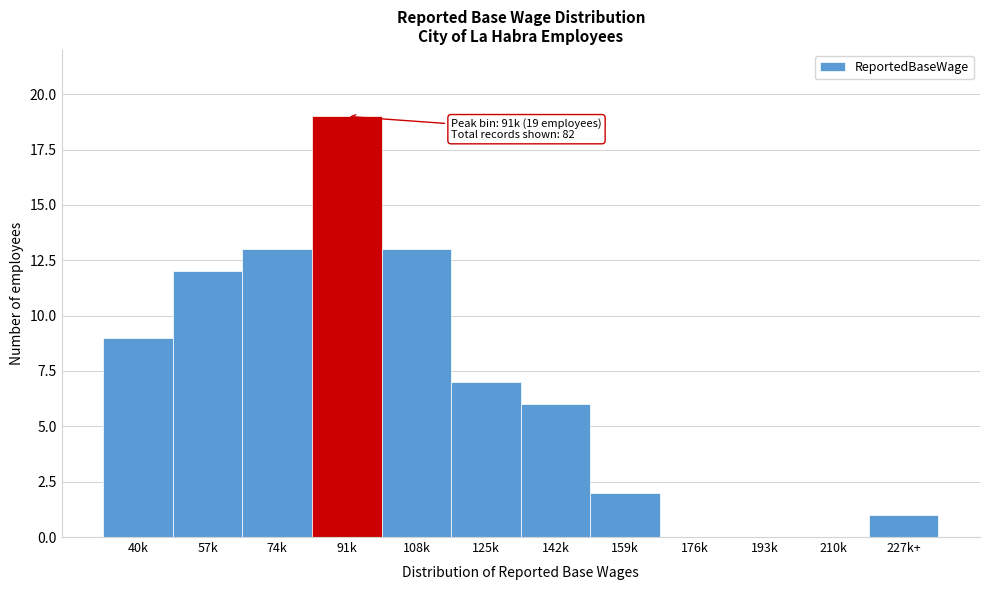

Reading left to right, list all the values displayed in this chart.

40k=9	57k=12	74k=13	91k=19	108k=13	125k=7	142k=6	159k=2	176k=0	193k=0	210k=0	227k+=1